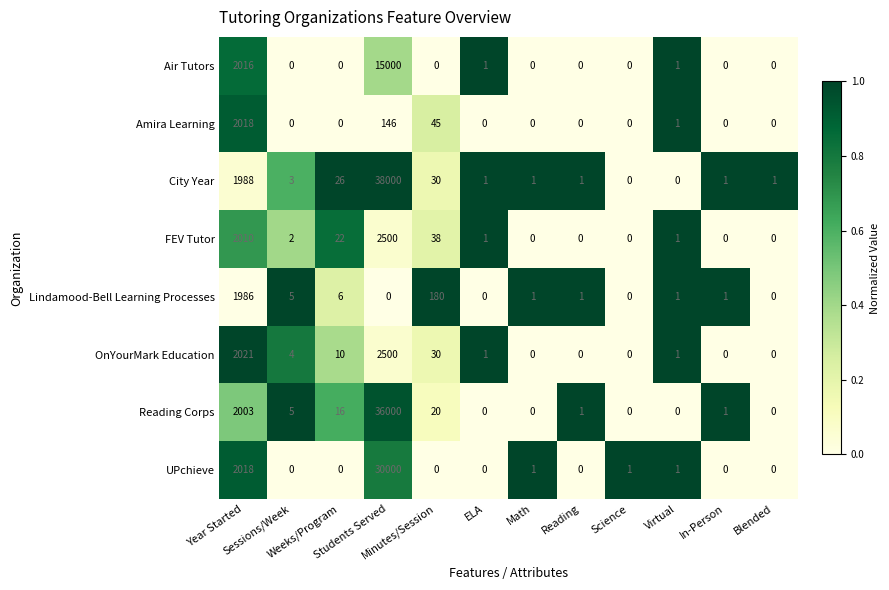

What is the highest value of the Air Tutors series?

15000